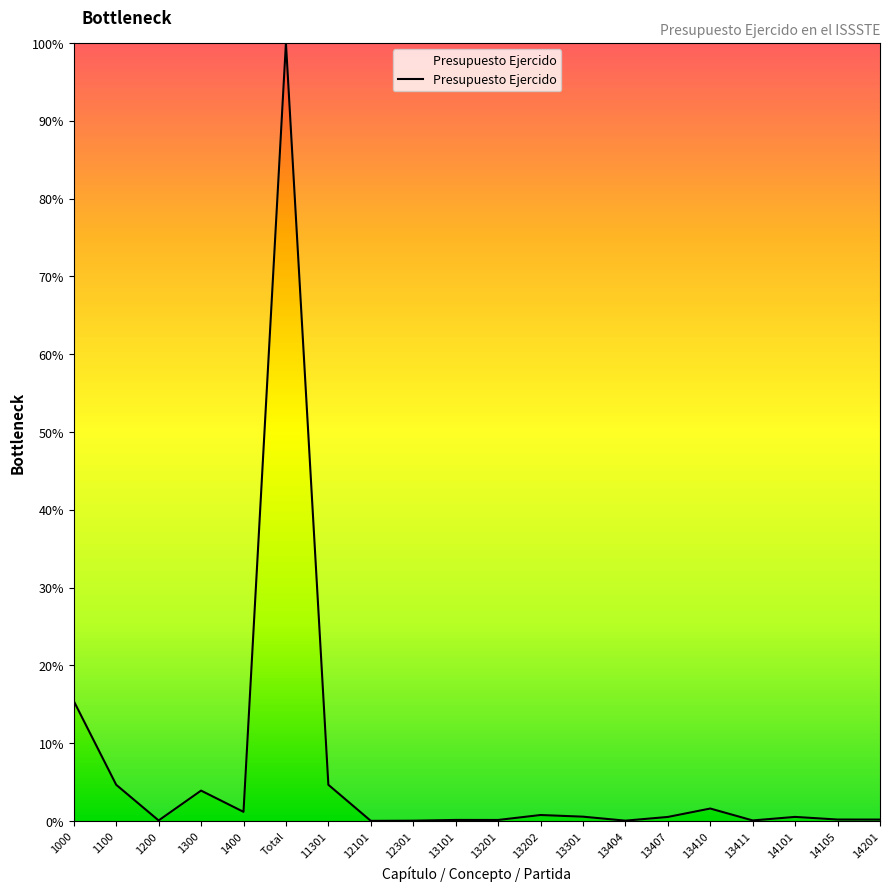

What position from the right is 1300?

17